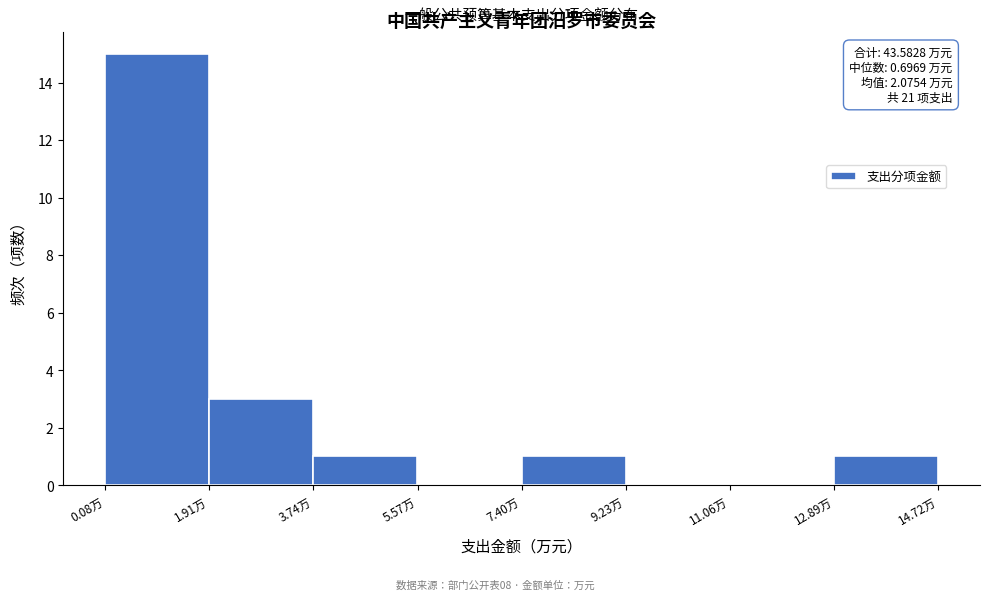

Over which range of the x-axis is the bar tallest?

0.0 to 2.0